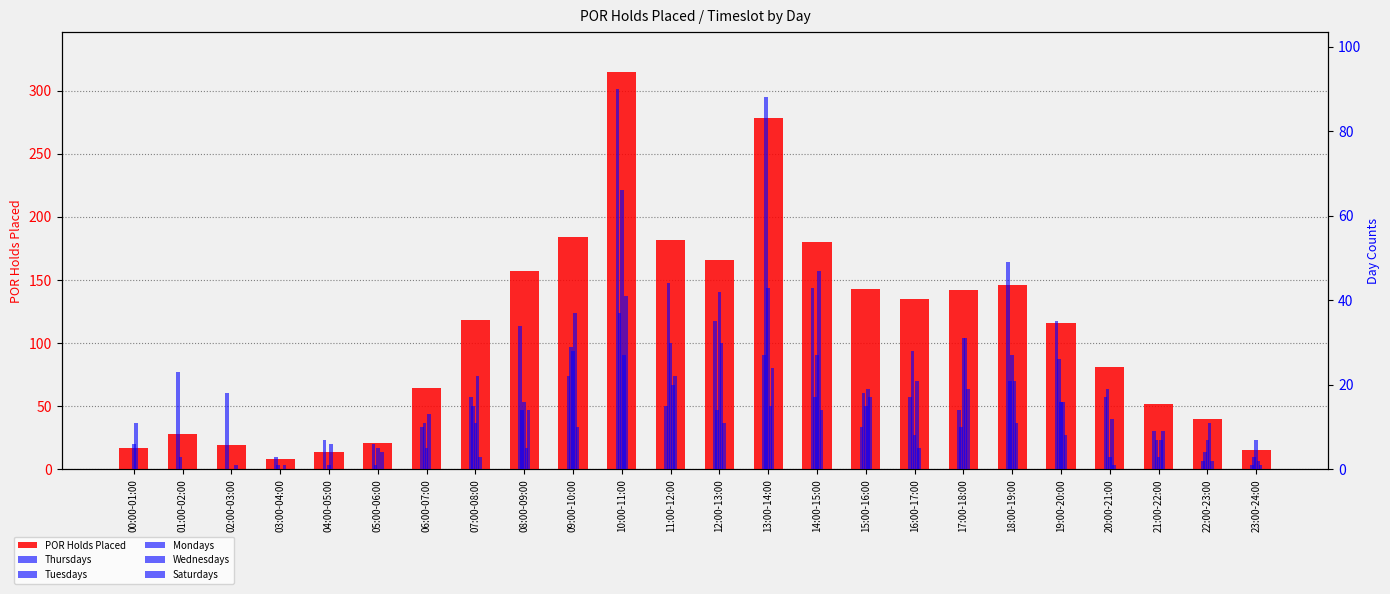

How many values in the POR Holds Placed series exceed 118?

11